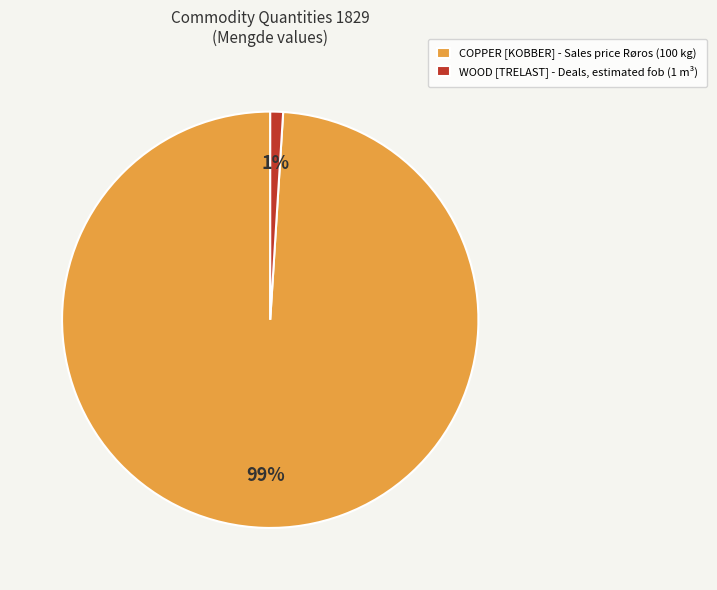

To the nearest percent, what is the average slice percentage?

50%